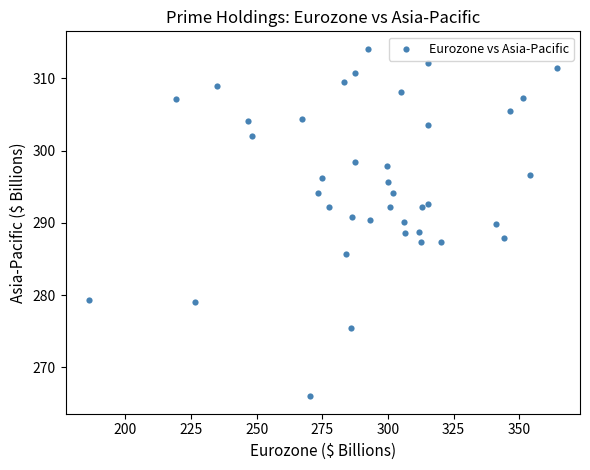

What is the range of X values (max minus min)?

178.0